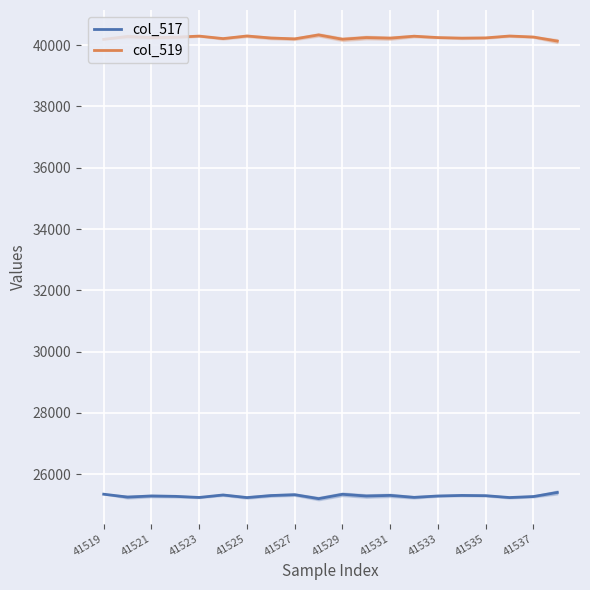

True or false: col_517 and col_519 cross at least once.

False